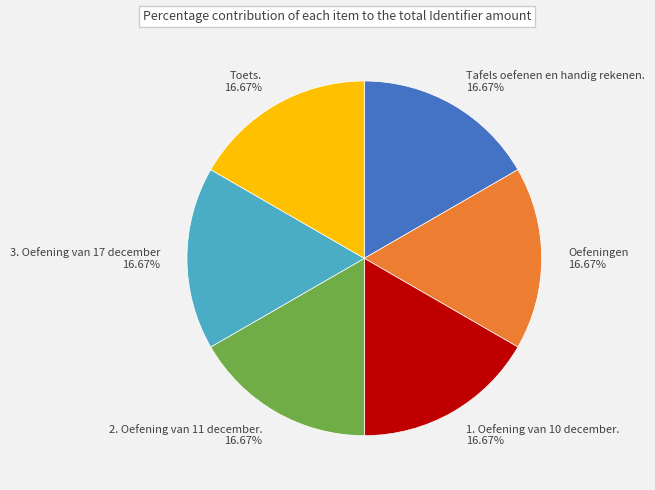

How many segments does this pie chart have?

6